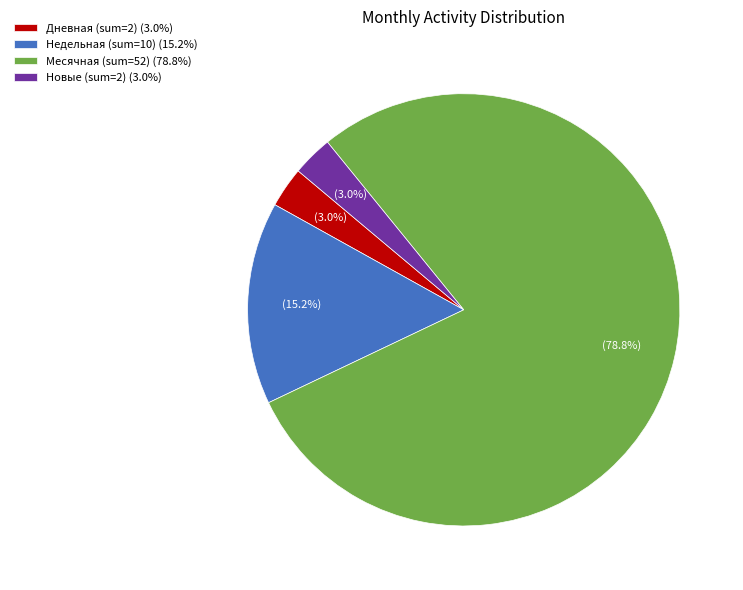

What is the largest slice in the pie chart?

Месячная (sum=52) (78.8%)